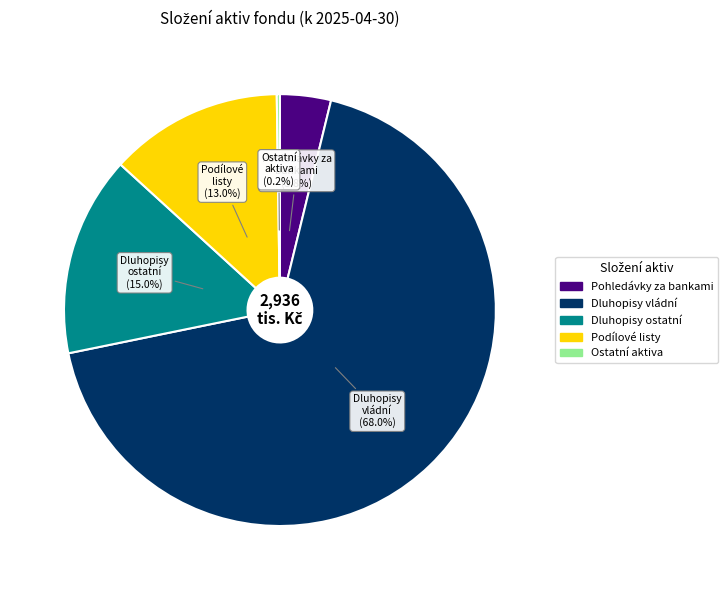

Which slice is the largest?

Dluhopisy vládní